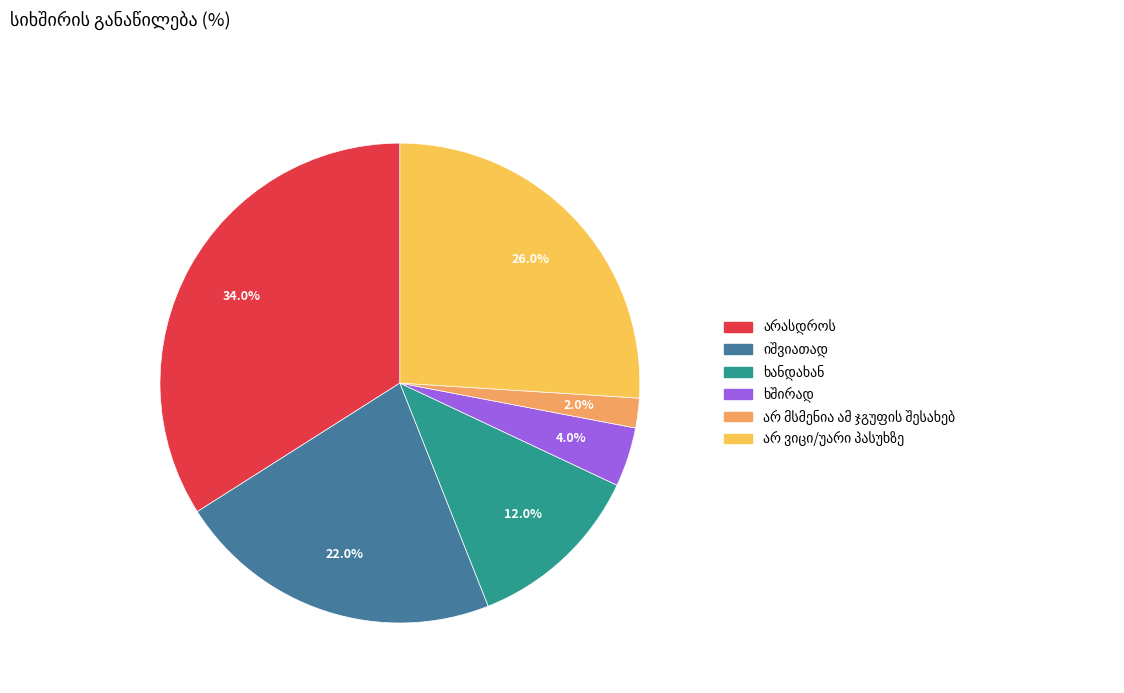

Is there any slice that represents more than half of the pie?

No